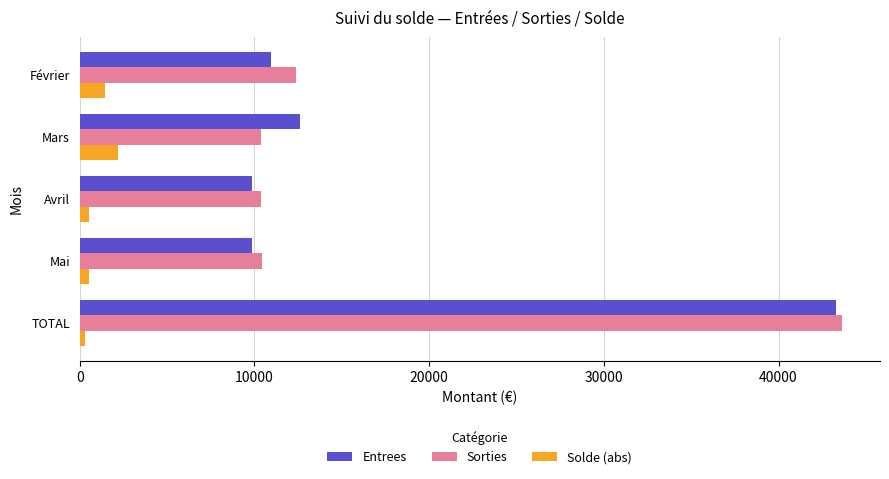

At how many categories does at least one series exceed 5616?

5